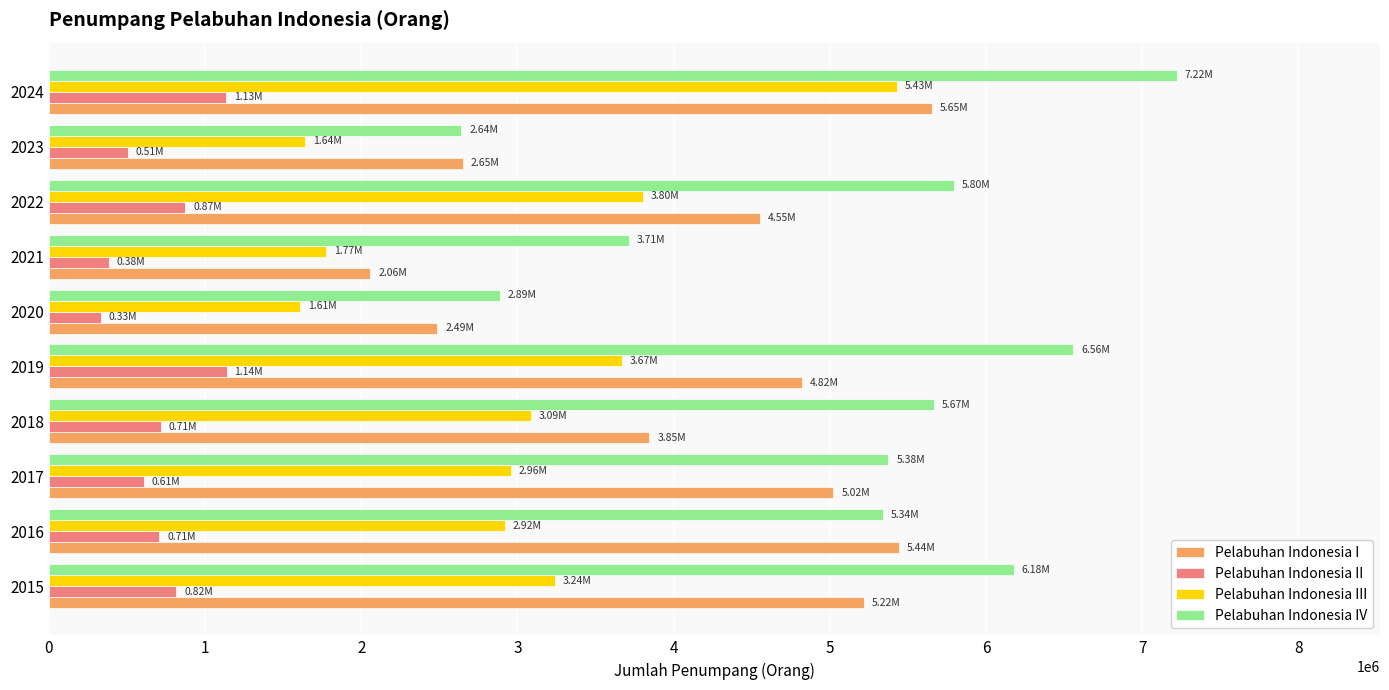

How many categories are shown in the chart?

10